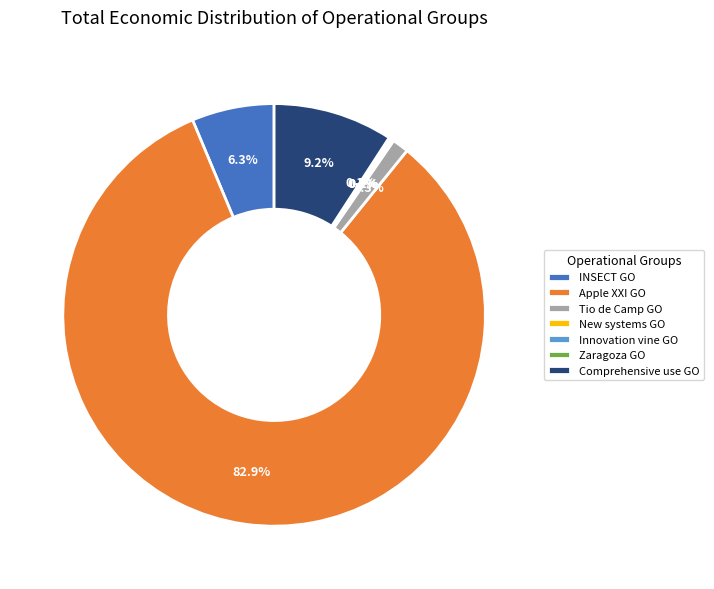

Does Apple XXI GO account for over 50% of the chart?

Yes